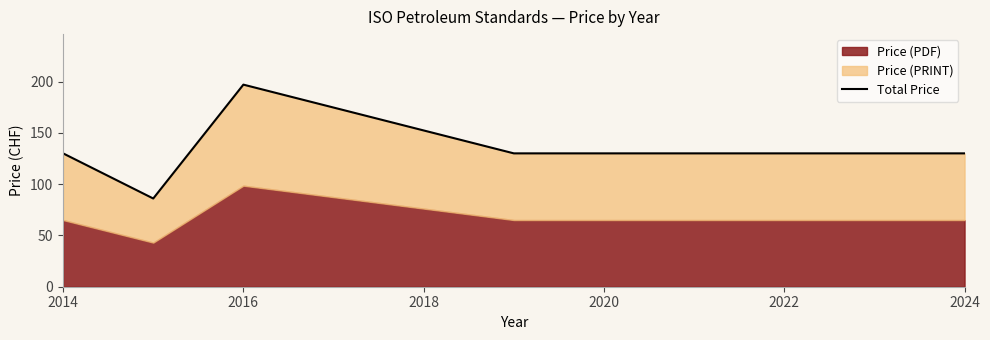

True or false: the data shows 153 at 2016.

False